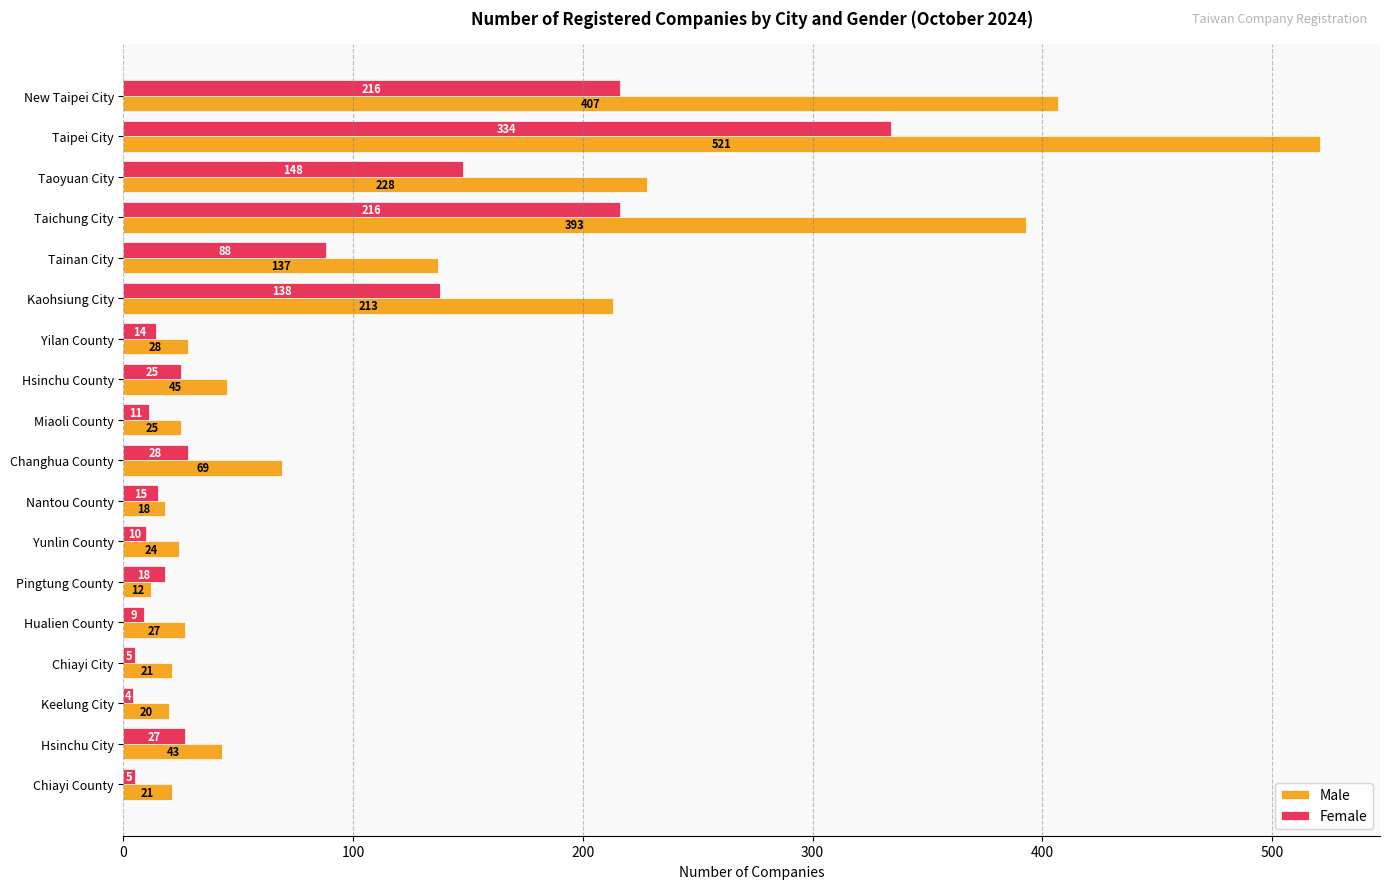

Rank the series by their maximum value, from highest to lowest.

Male, Female